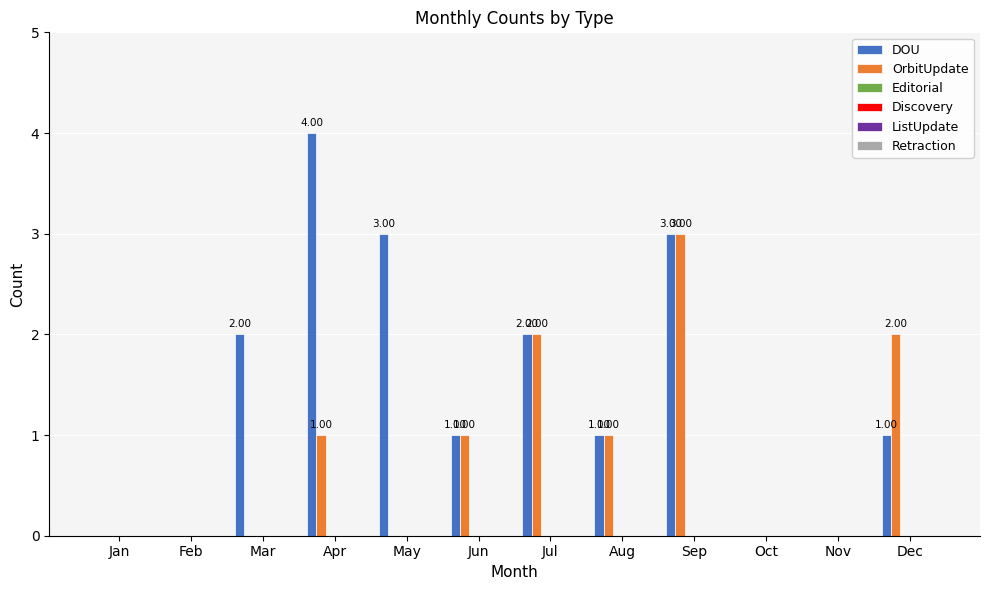

Which series has the largest total across all categories?

DOU